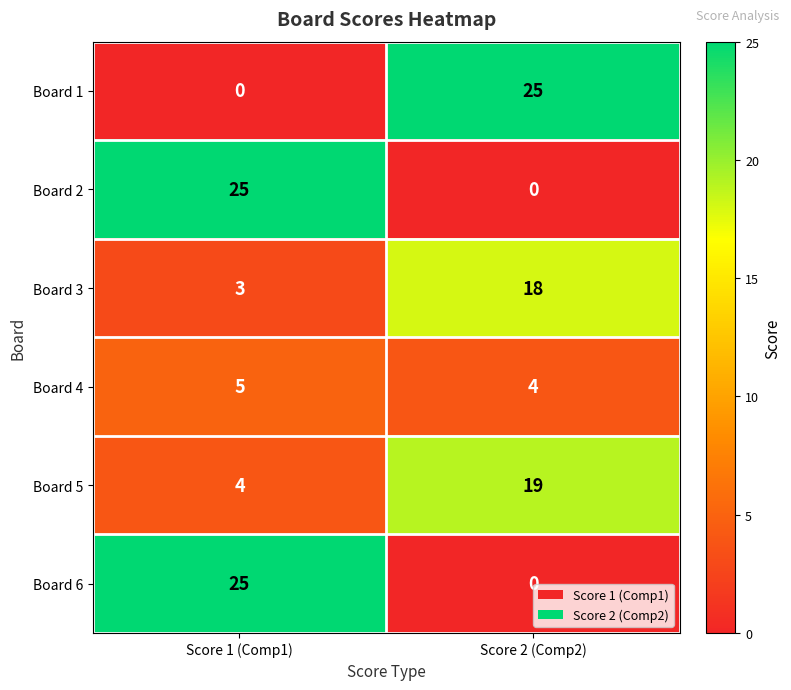

What is the sum of the Board 5 values at Score 2 (Comp2) and Score 1 (Comp1)?

23